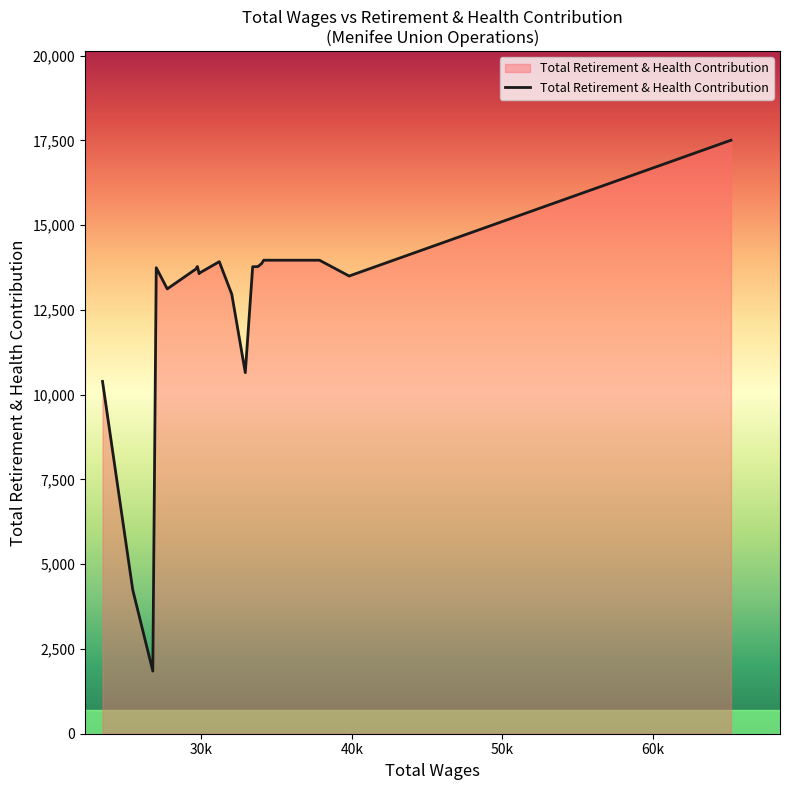

What is the difference between the maximum and minimum values?

15657